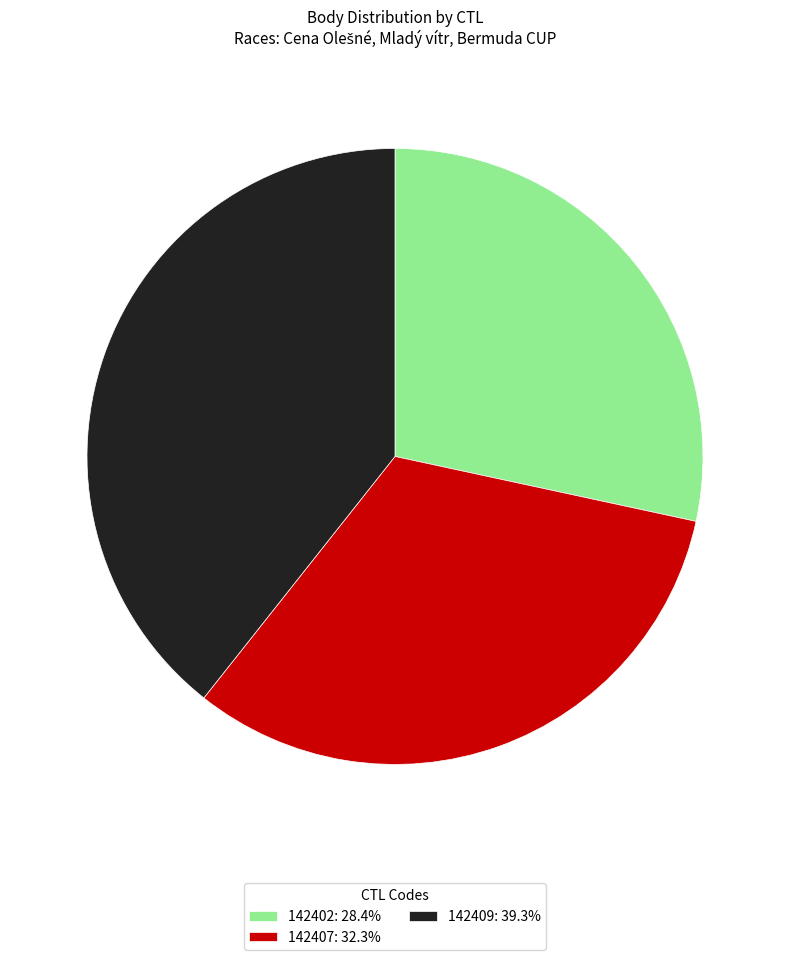

Does 142407 account for over 50% of the chart?

No